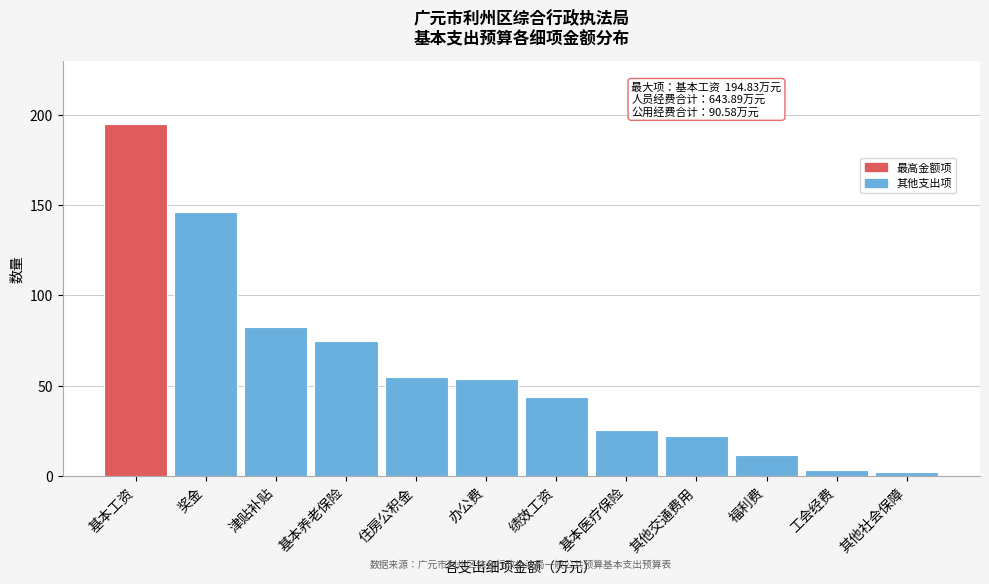

True or false: the data shows 146.4 at 奖金.

True